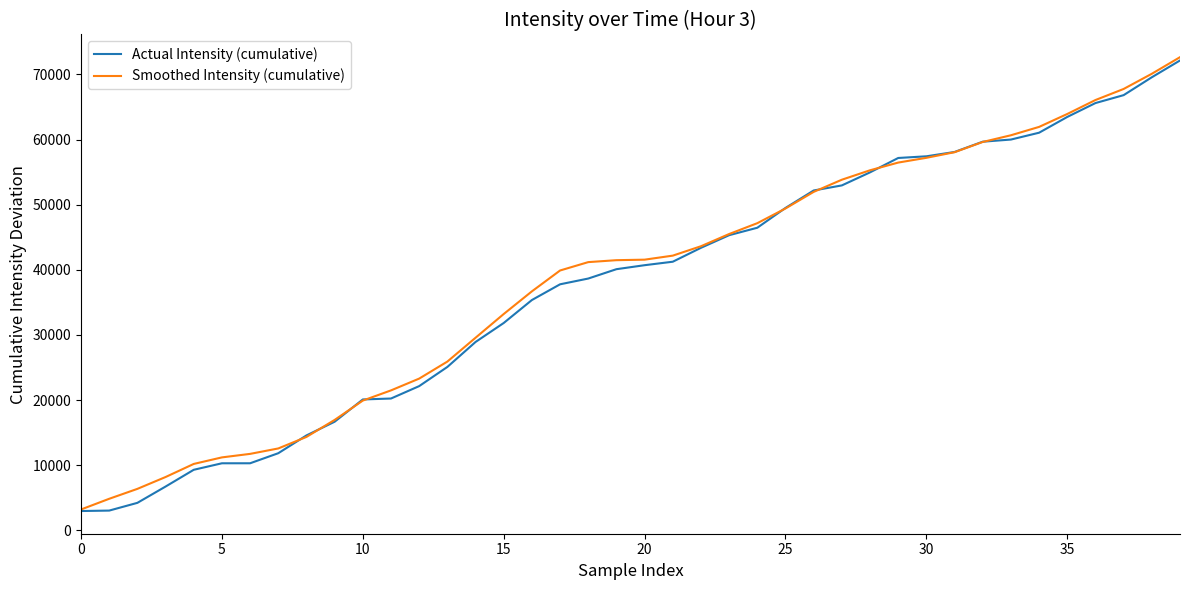

What is the maximum value shown in the chart?

72642.4